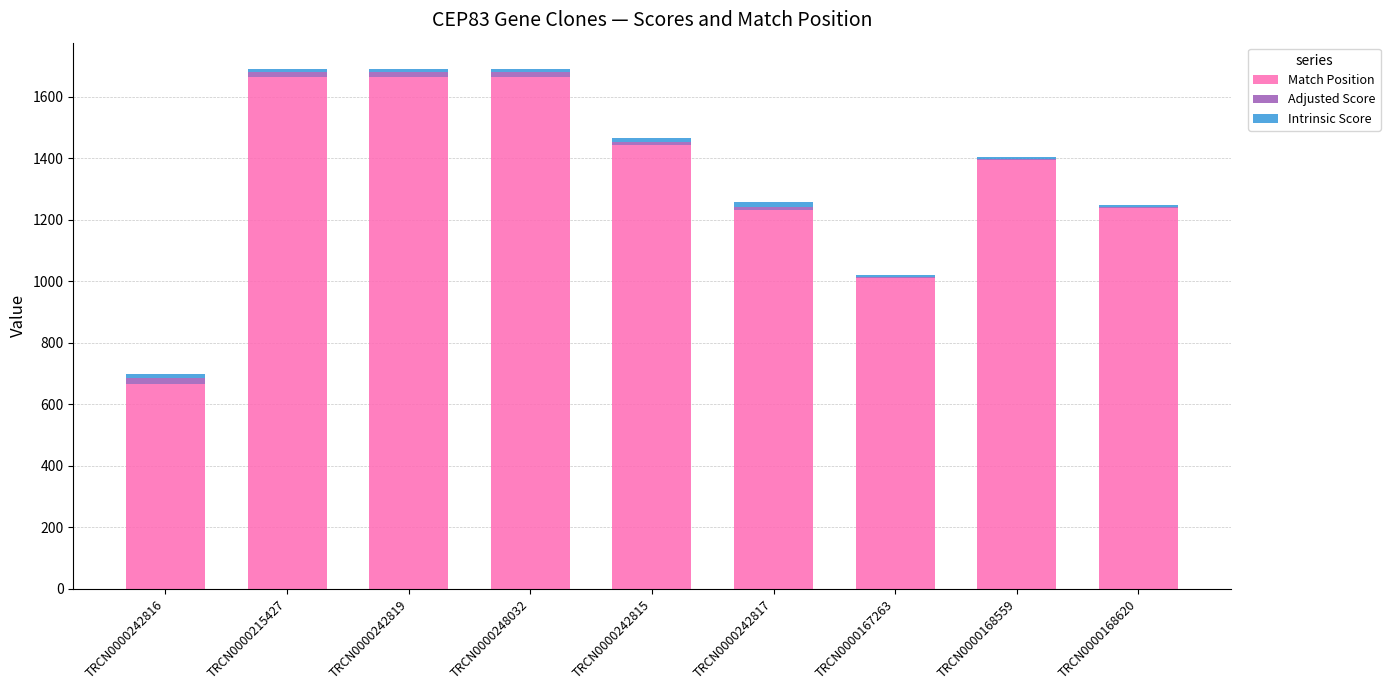

Are the bars grouped side by side (vs. stacked)?

No